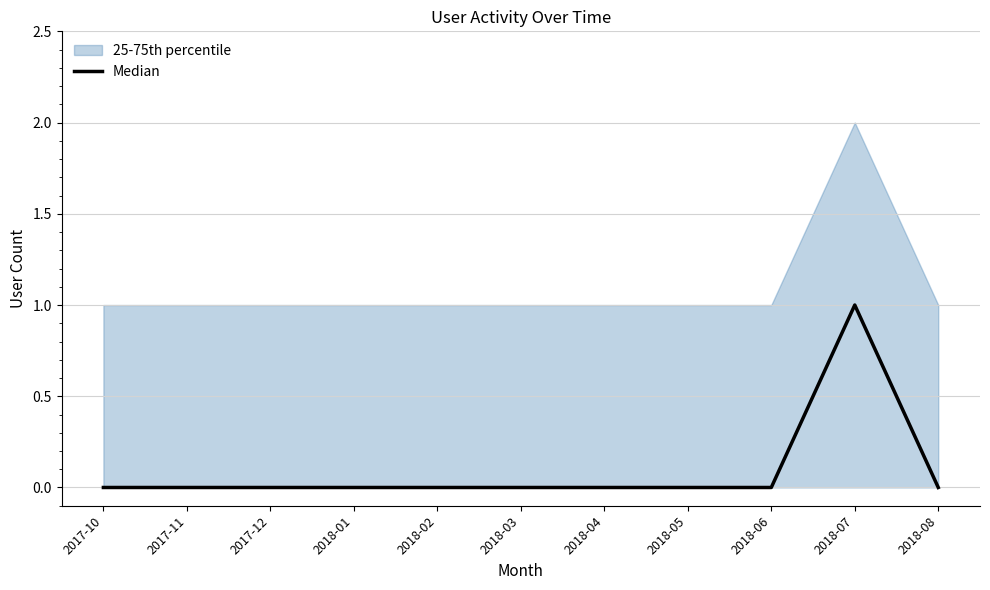

What is the sum of the values at 2018-02 and 2018-07?

1